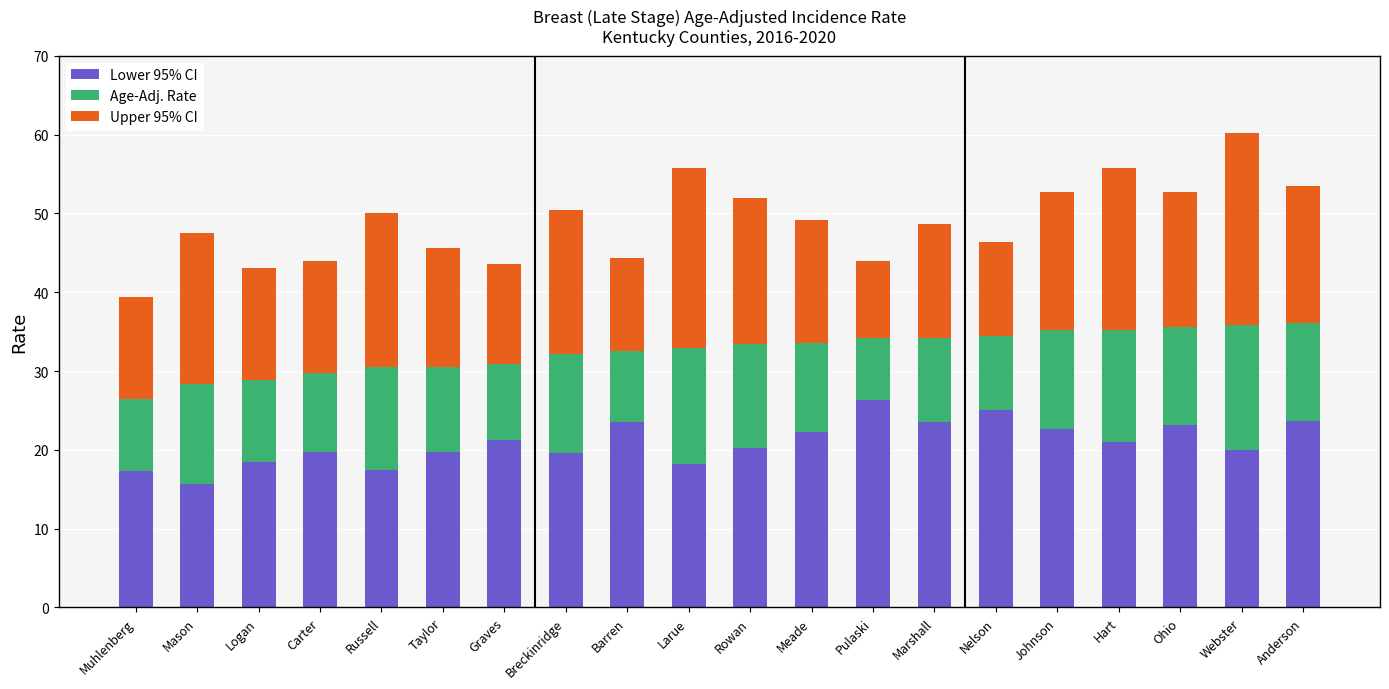

How many data points in Lower 95% CI are less than 21?

10